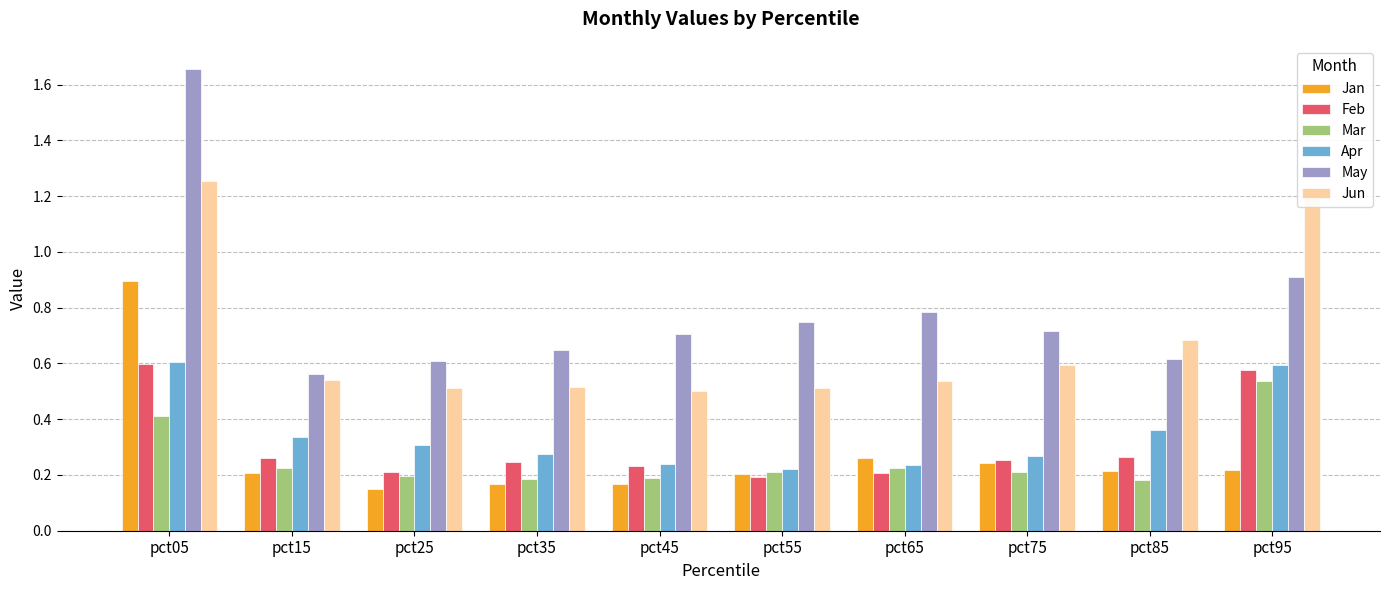

Which label corresponds to the smallest value in the chart?

pct25